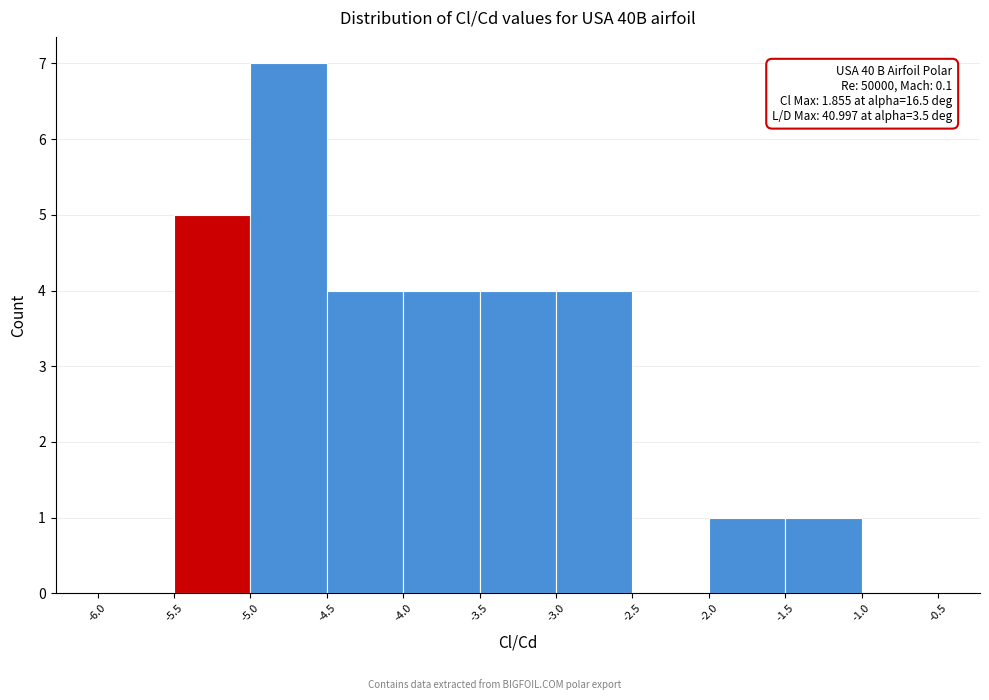

Over which range of the x-axis is the bar tallest?

-5.0 to -4.5